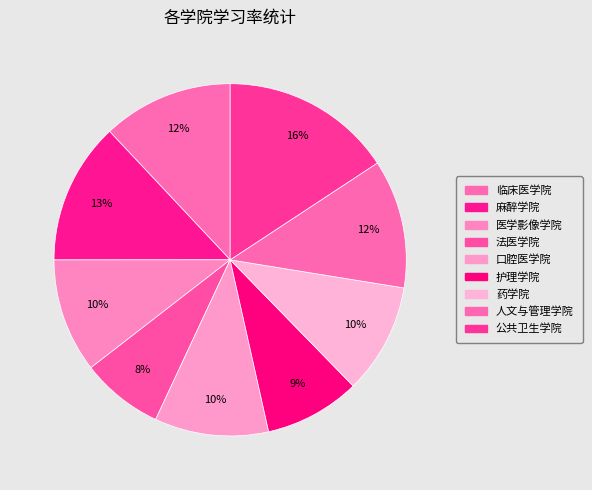

Combined, what portion of the pie is 药学院 and 麻醉学院?

23.2%